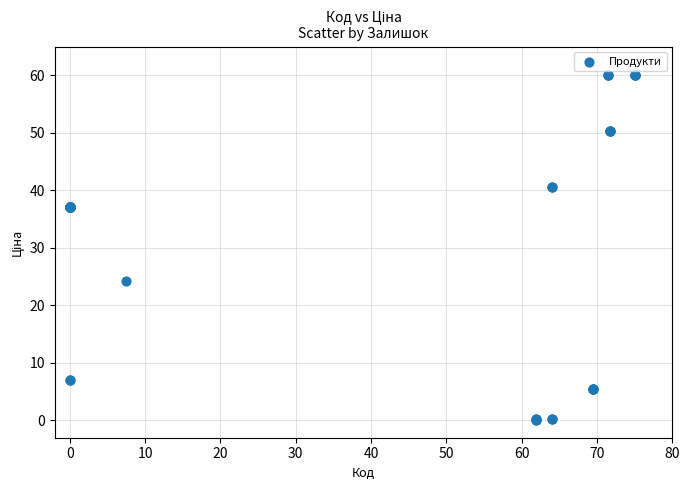

What Y value in the scatter plot is closest to 30?

24.3